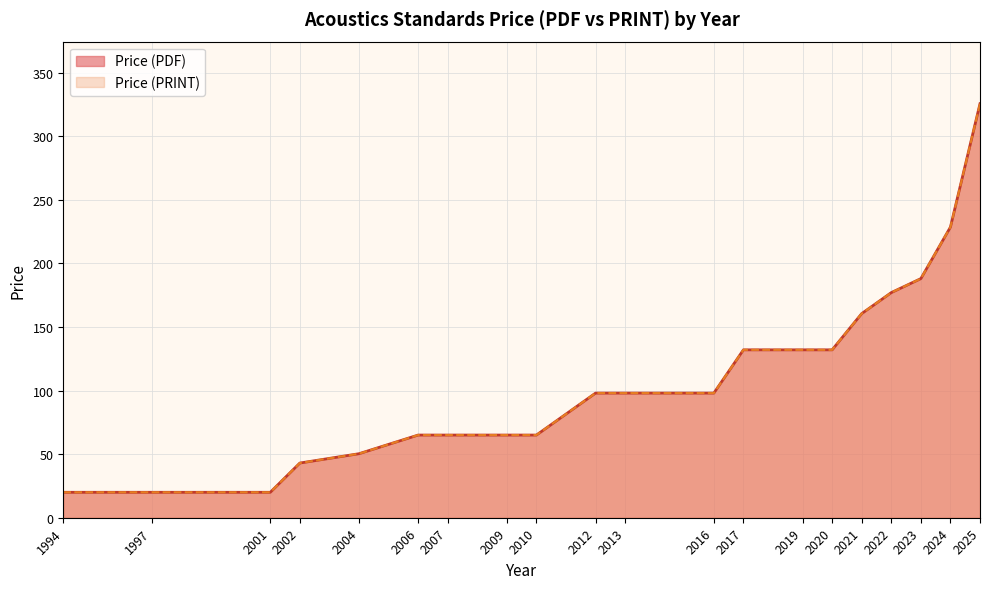

True or false: Price (PRINT) has more than 1 interior local peaks.

False